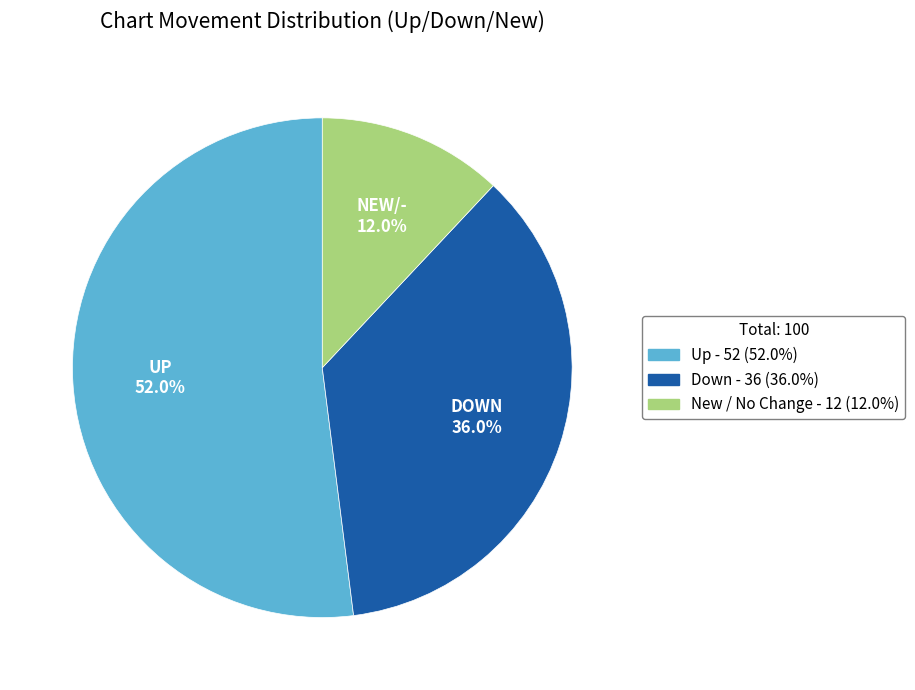

Is there any slice that represents more than half of the pie?

Yes